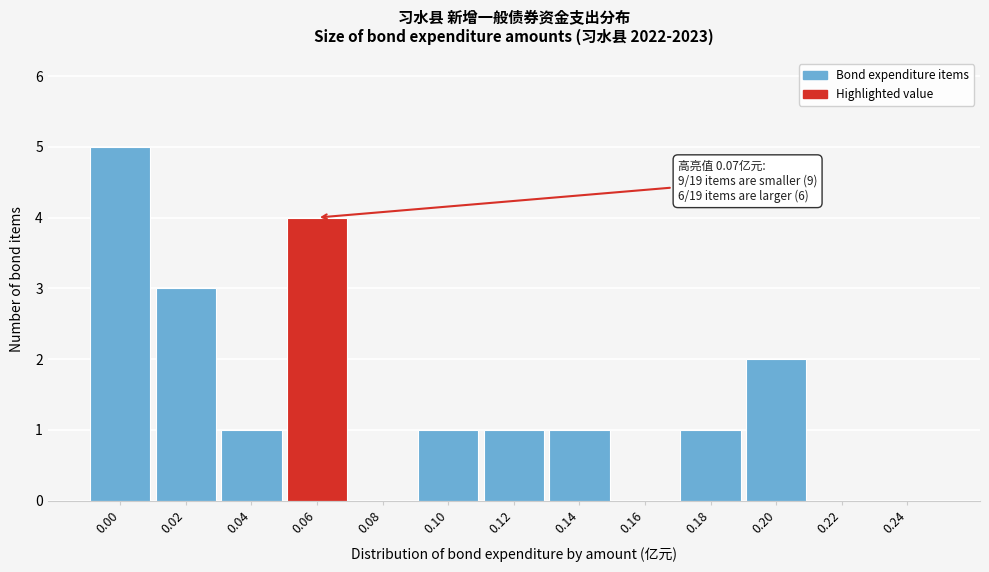

Reading left to right, extract all data points from this chart.

0.00=5	0.02=3	0.04=1	0.06=4	0.08=0	0.10=1	0.12=1	0.14=1	0.16=0	0.18=1	0.20=2	0.22=0	0.24=0